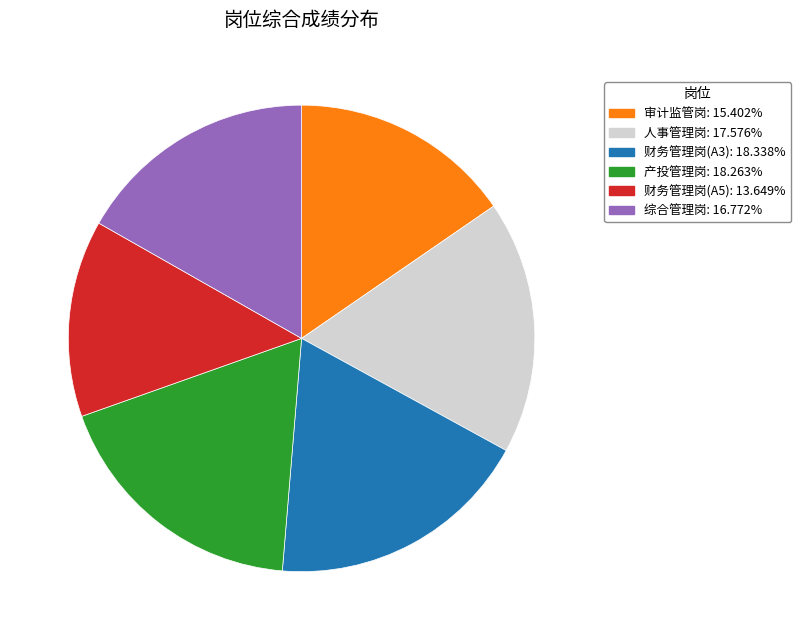

What is the smallest slice in the pie chart?

财务管理岗(A5)